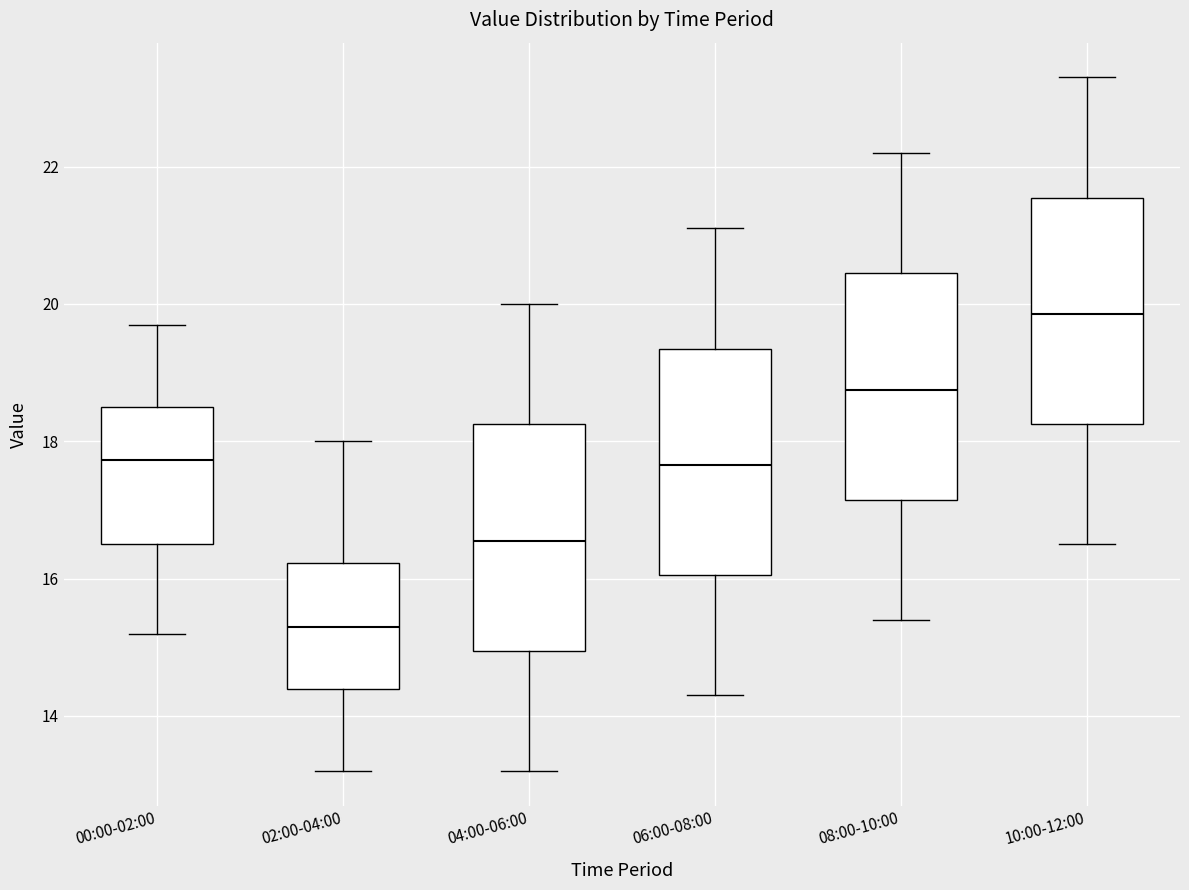

Reading left to right, transcribe this box plot: for each box, give where its median line is, the range the box spans, and where its two whiskers end, as read against the y-axis. The values are not printed on the chart, so give them approximately, as read against the axis.

00:00-02:00: median 17.8, box 16.6 to 18.4, whiskers 15.2 to 19.8
02:00-04:00: median 15.4, box 14.4 to 16.2, whiskers 13.2 to 18.0
04:00-06:00: median 16.6, box 15.0 to 18.2, whiskers 13.2 to 20.0
06:00-08:00: median 17.6, box 16.0 to 19.4, whiskers 14.4 to 21.2
08:00-10:00: median 18.8, box 17.2 to 20.4, whiskers 15.4 to 22.2
10:00-12:00: median 19.8, box 18.2 to 21.6, whiskers 16.6 to 23.4